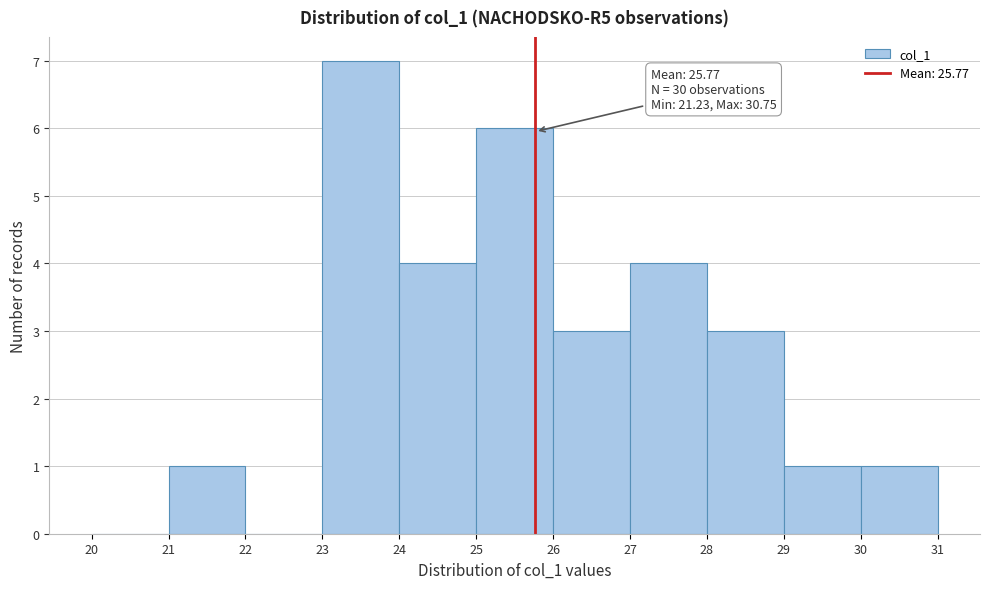

Over which range of the x-axis is the bar tallest?

23 to 24